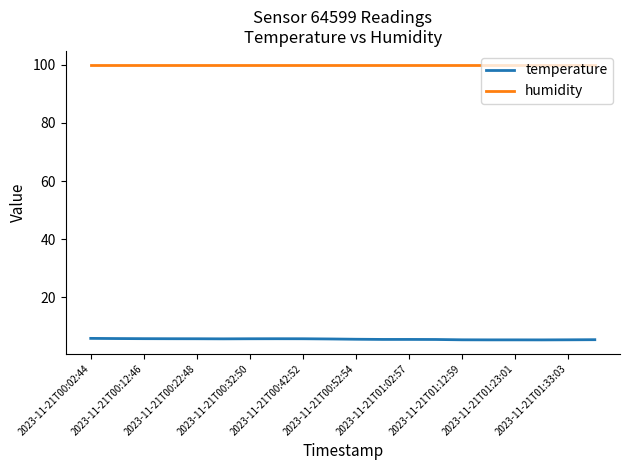

What is the smallest value displayed?

5.4